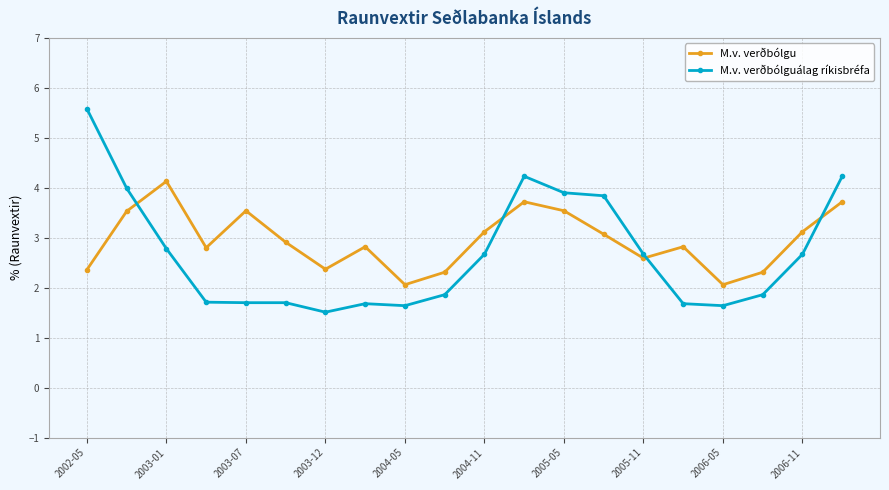

What is the sum of all M.v. verðbólgu values?

58.9